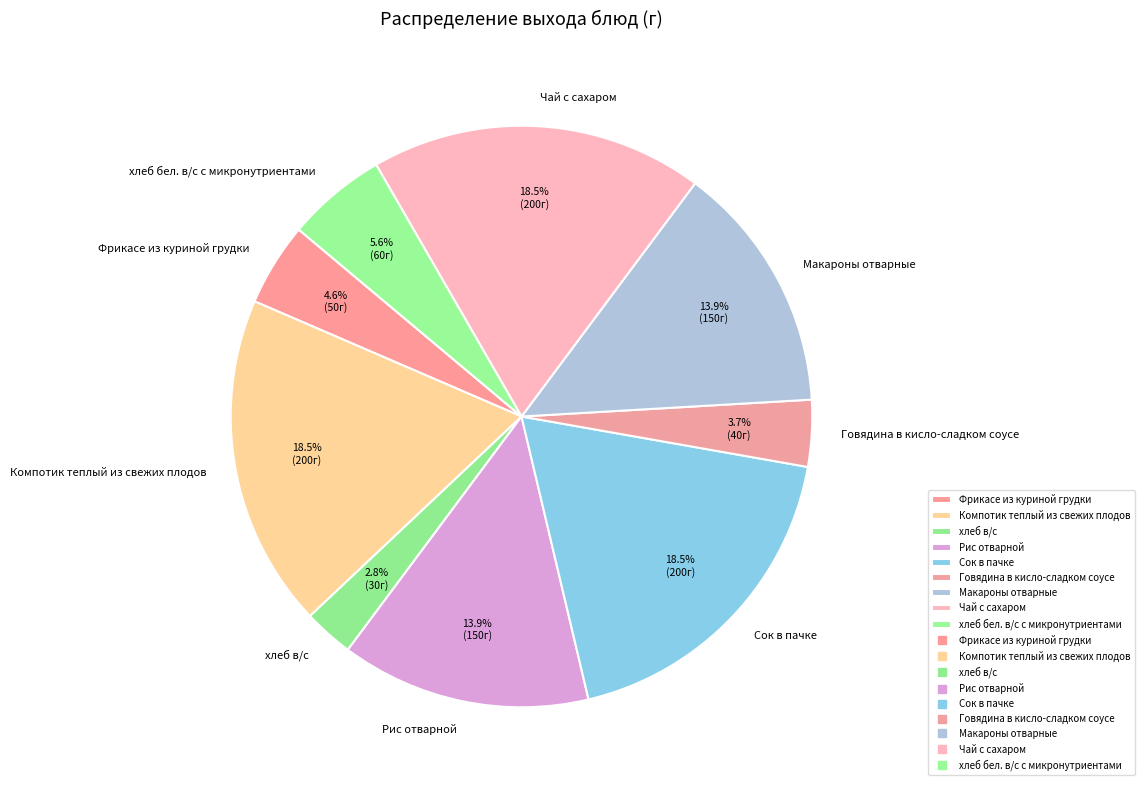

Is the sum of хлеб бел. в/с с микронутриентами and Макароны отварные greater than half?

No